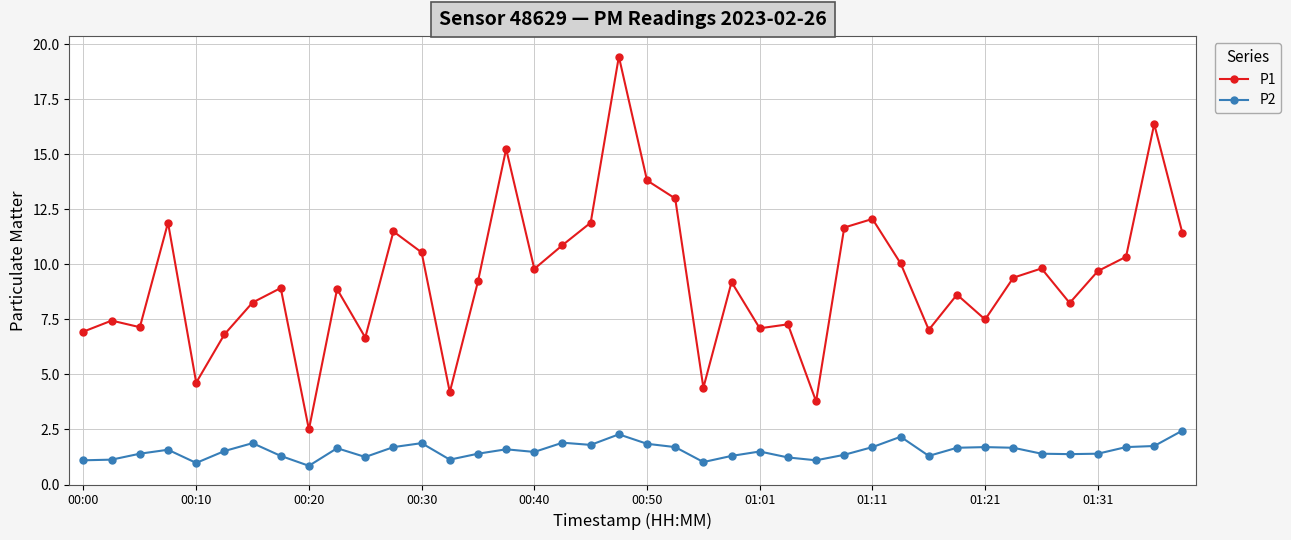

List the series in order of their peak value, highest first.

P1, P2